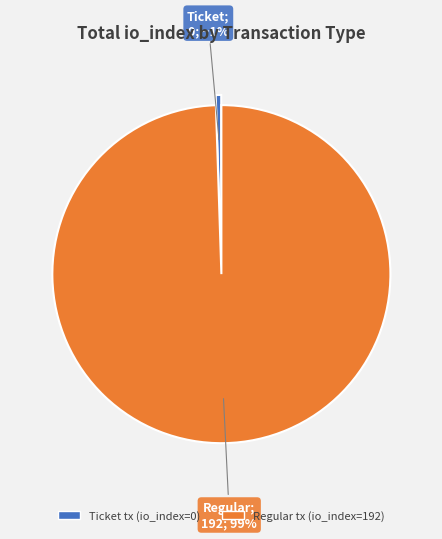

To the nearest percent, what is the combined percentage of Ticket tx (io_index=0) and Regular tx (io_index=192)?

100%